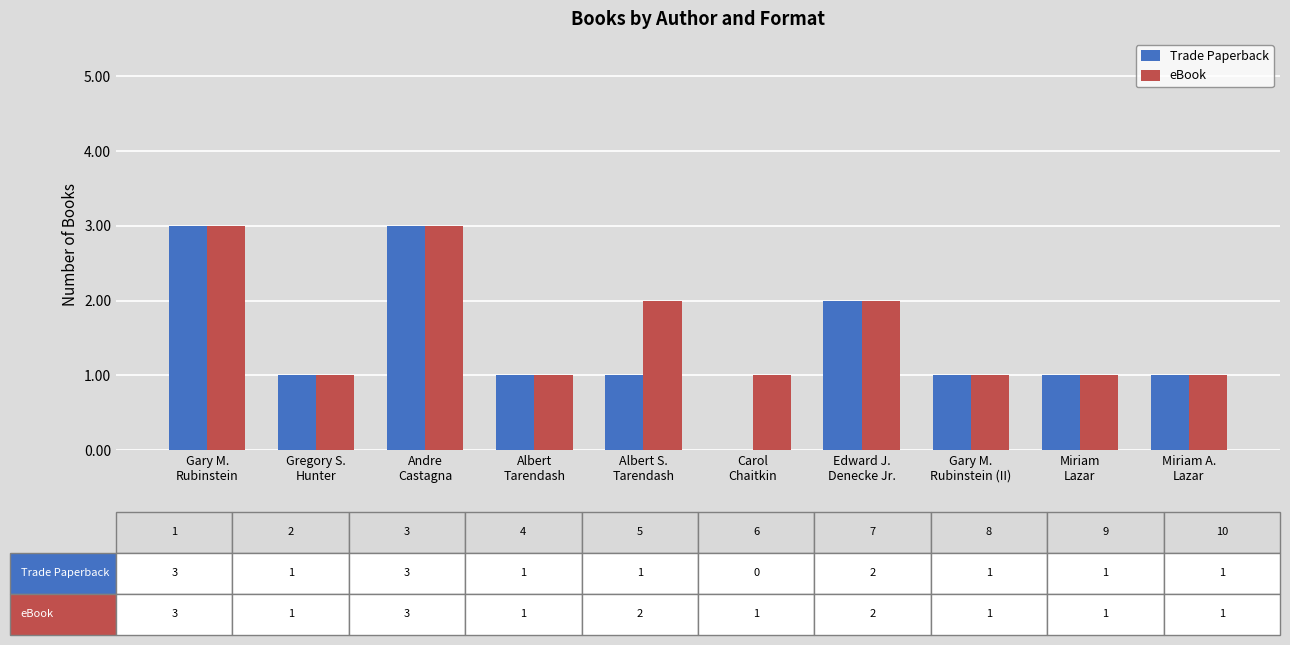

Reading left to right, extract all data points from this chart.

Trade Paperback: 3	1	3	1	1	0	2	1	1	1
eBook: 3	1	3	1	2	1	2	1	1	1